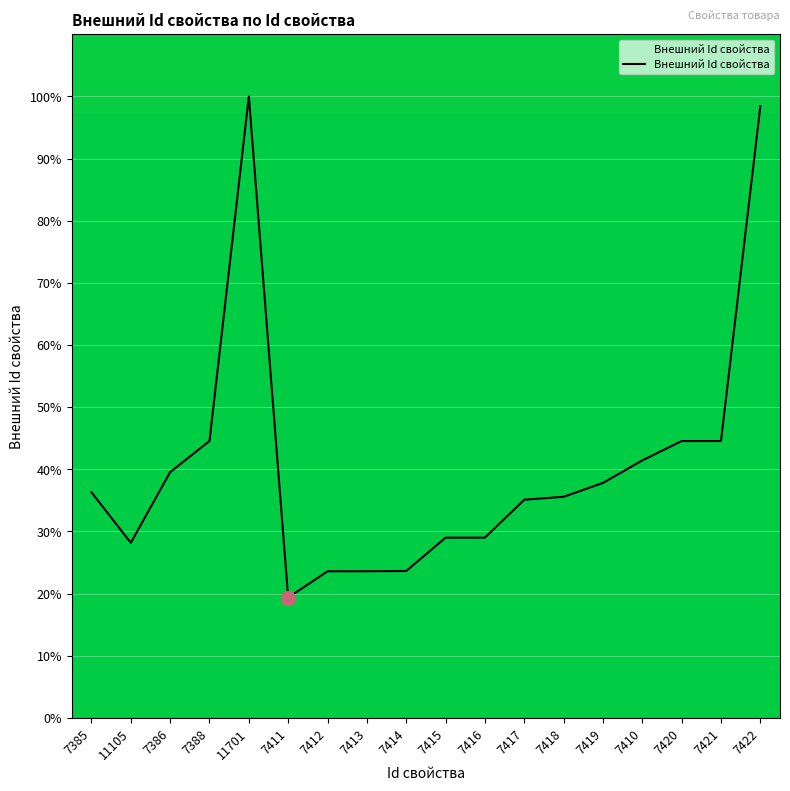

The chart shows a value of 61.4 at 7410. True or false?

False